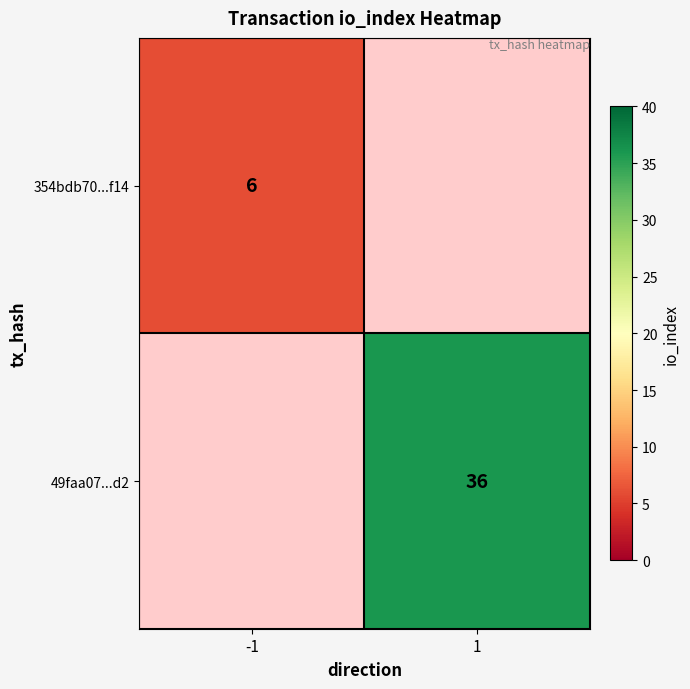

True or false: 49faa07...d2 has a value of 36 at 1.

True